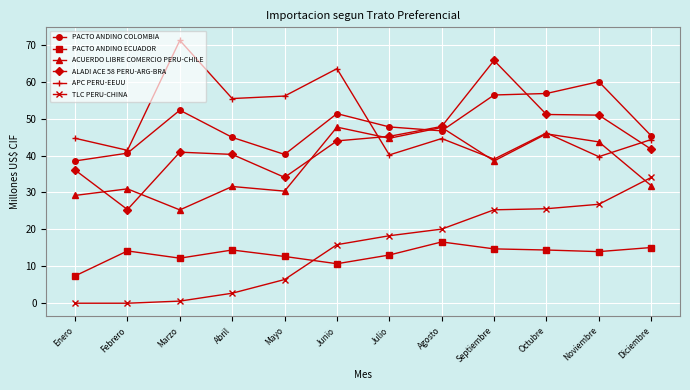

What is the total value across all series at Junio?

233.0